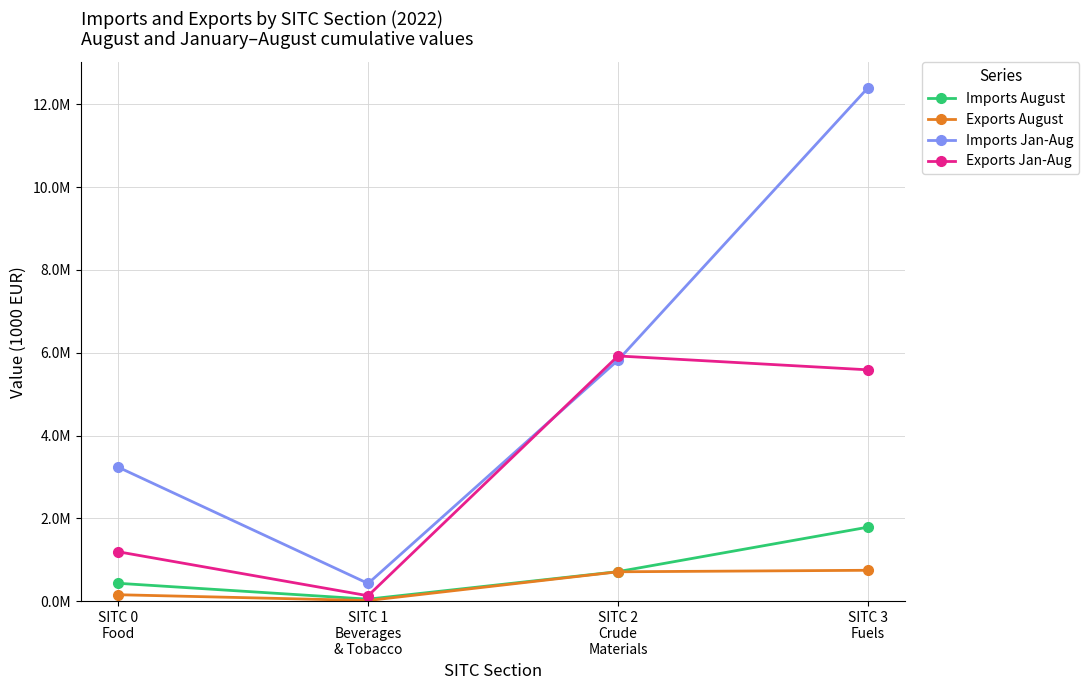

What is the spread (max minus min) of values at SITC 1
Beverages
& Tobacco?

411526